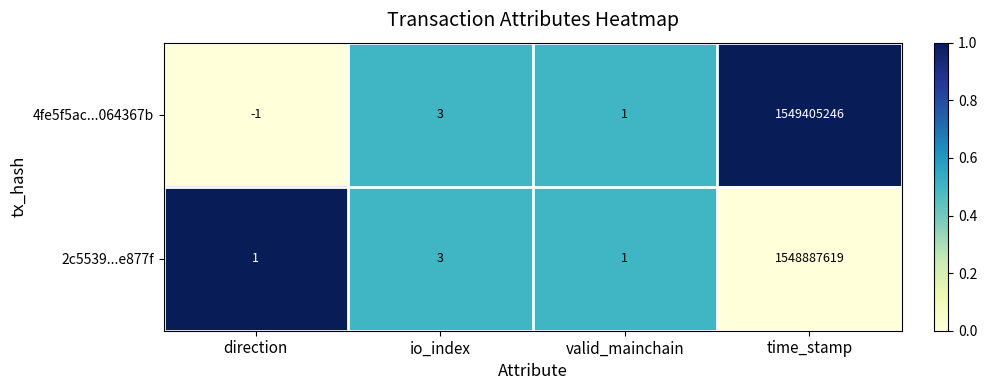

At which label is 2c5539...e877f closest to 774443810?

io_index